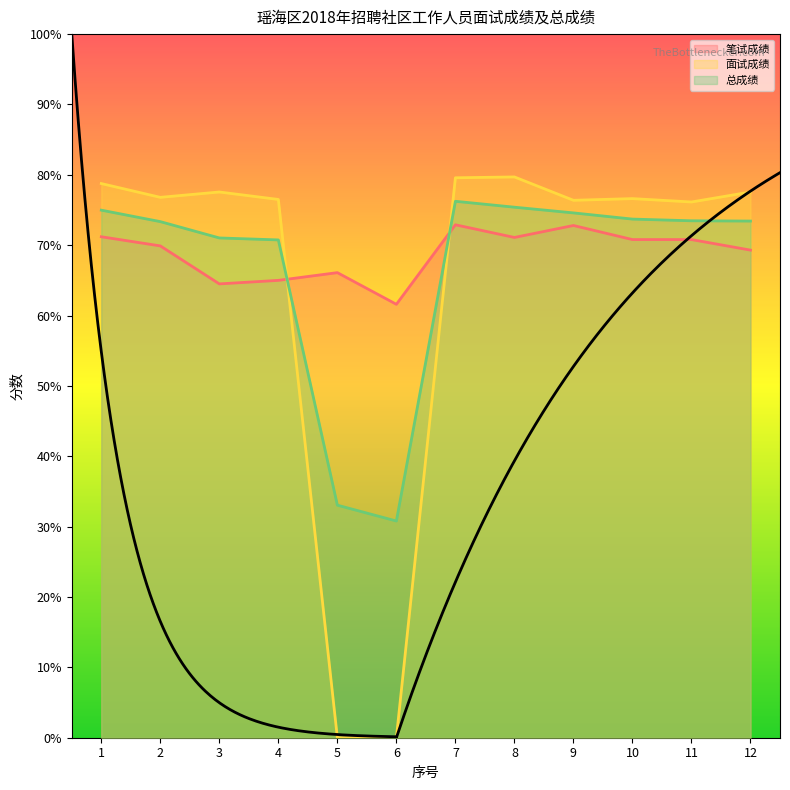

True or false: 面试成绩 has a value of 76.4 at 9.

True